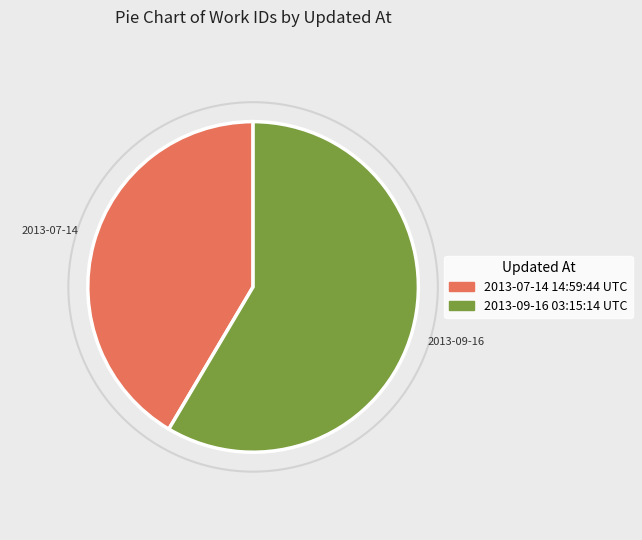

What is the ratio of the value at 2013-09-16 03:15:14 UTC to the value at 2013-07-14 14:59:44 UTC?

1.4